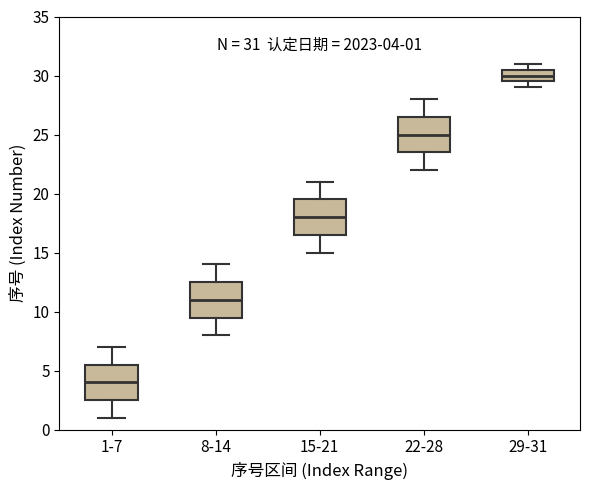

Which box has the highest median line?

29-31